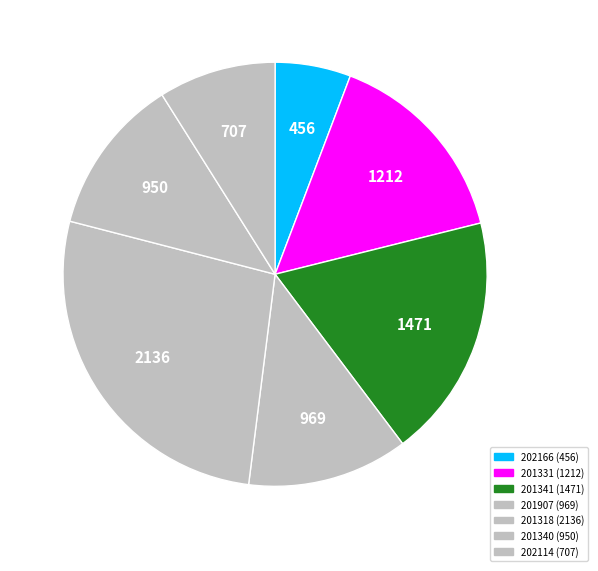

How many slices are in this pie chart?

7